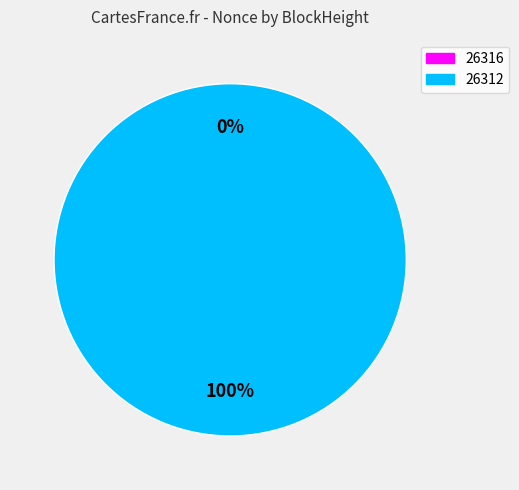

Combined, what portion of the pie is 26312 and 26316?

100.0%